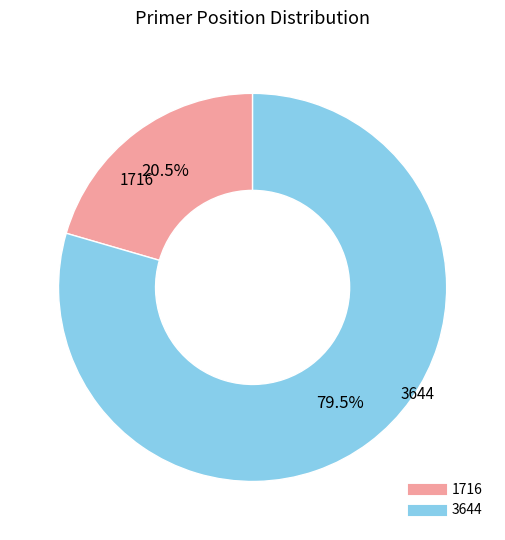

Approximately how many times larger is the value at 1716 compared to 3644?

0.3